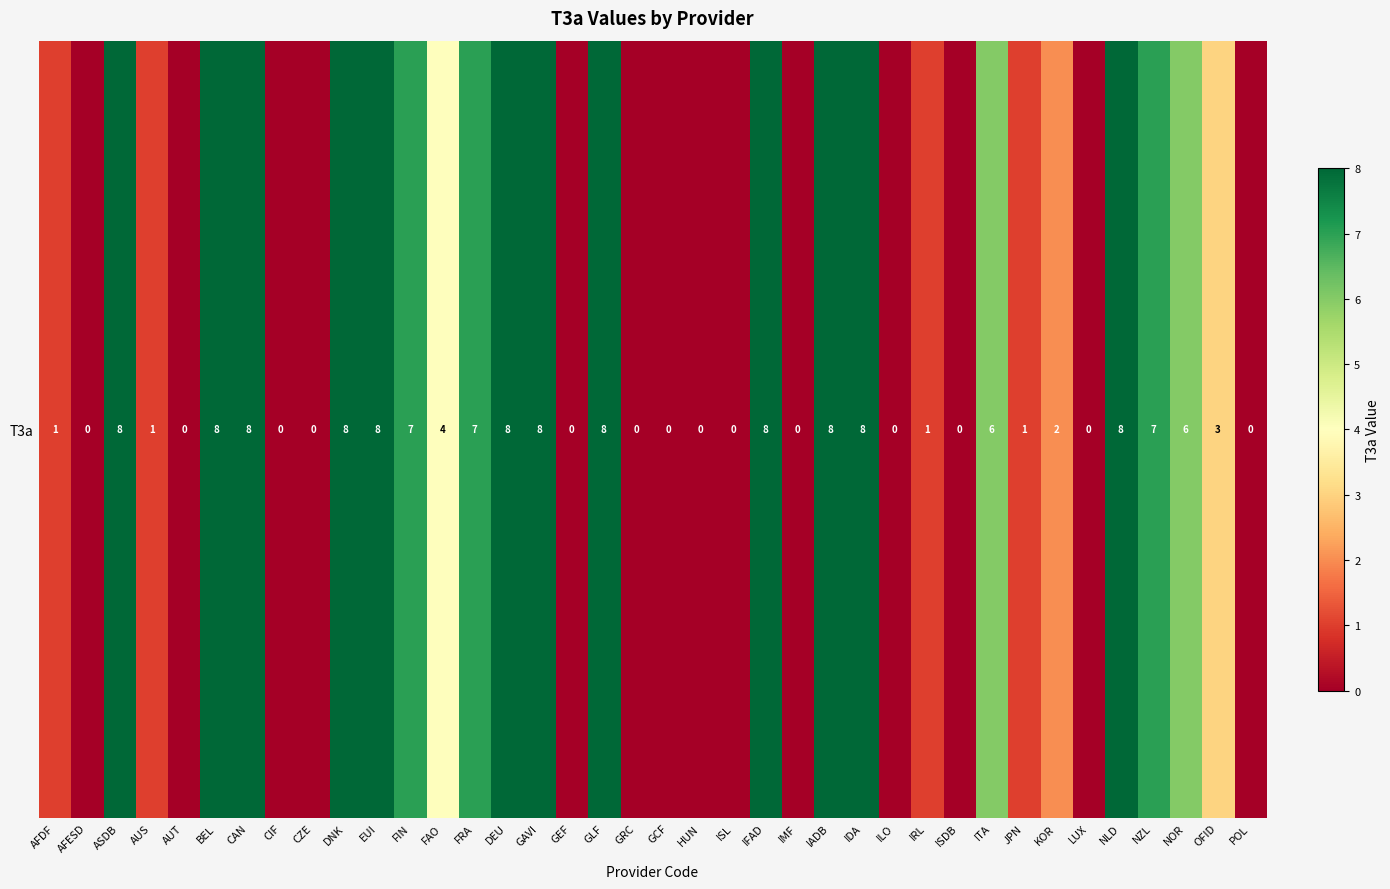

How many values exceed 3?

18